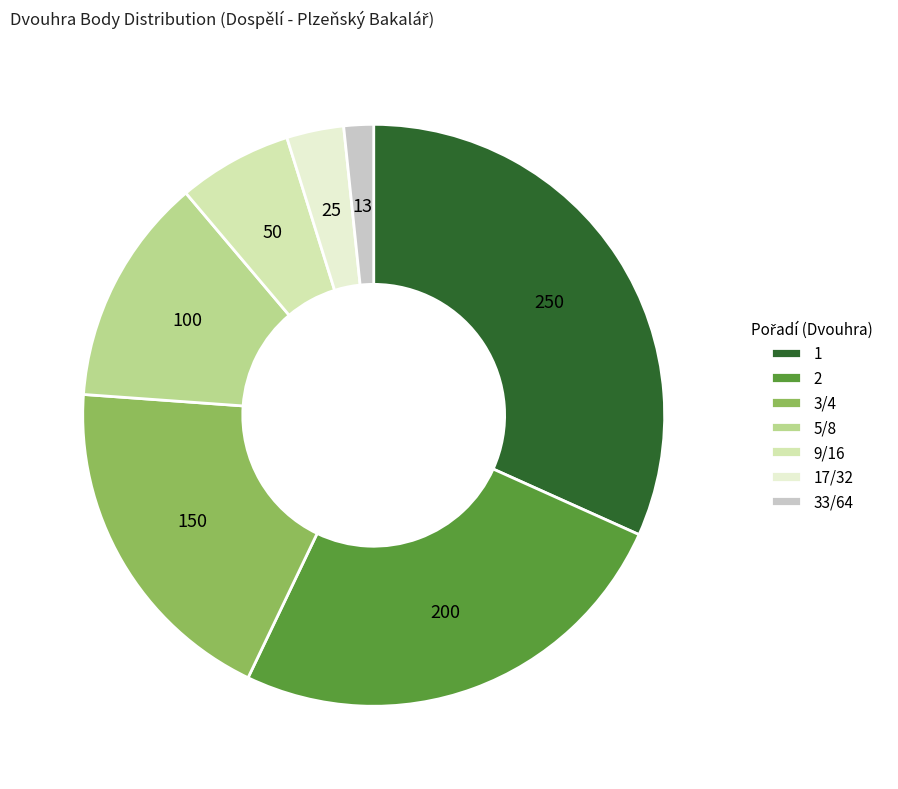

Count the number of slices in the pie.

7